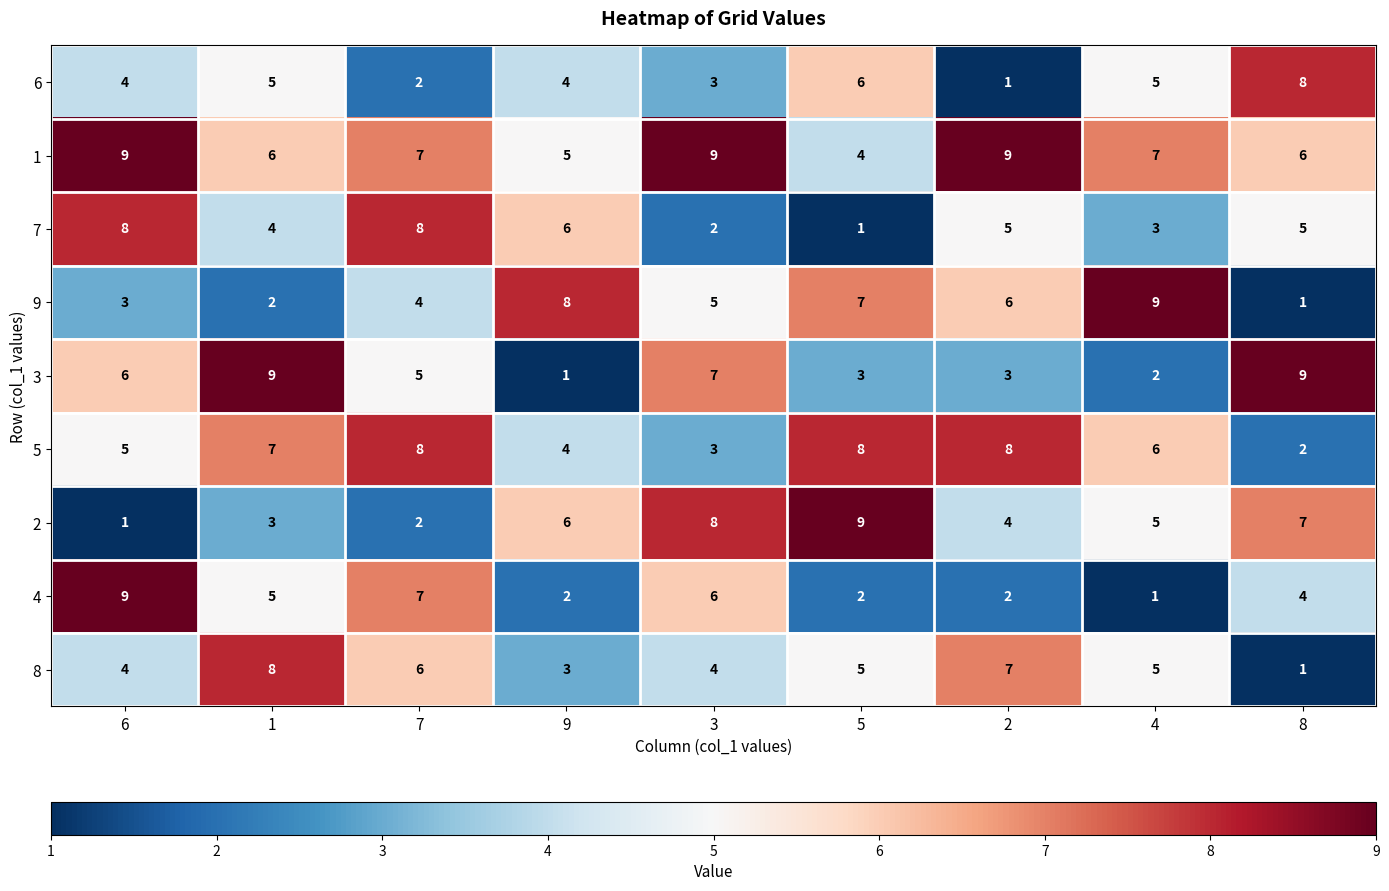

Is it true that 4 equals 2 at 2?

True